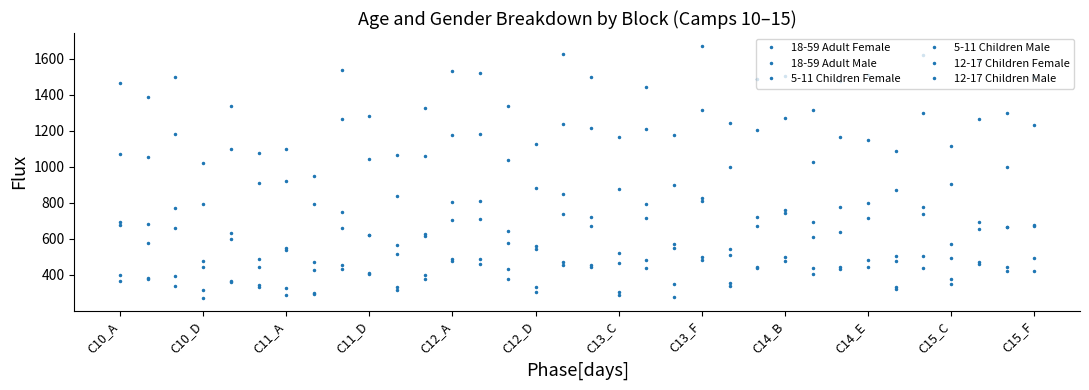

What is the minimum value for 12-17 Children Female?

271